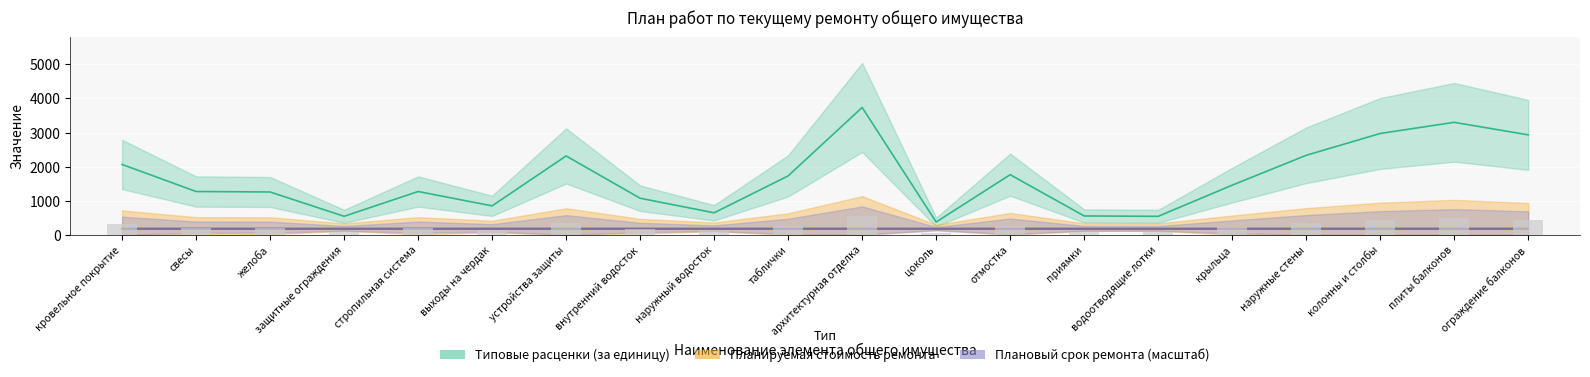

Which series has the widest spread of values?

Типовые расценки (за единицу)